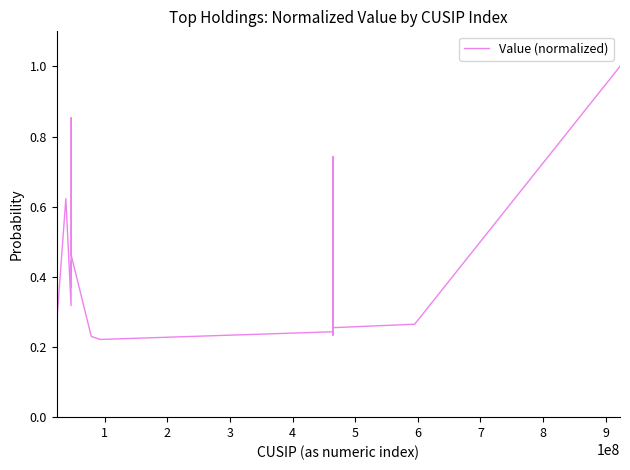

How many interior local peaks (higher than both neighbors) does the data have?

4